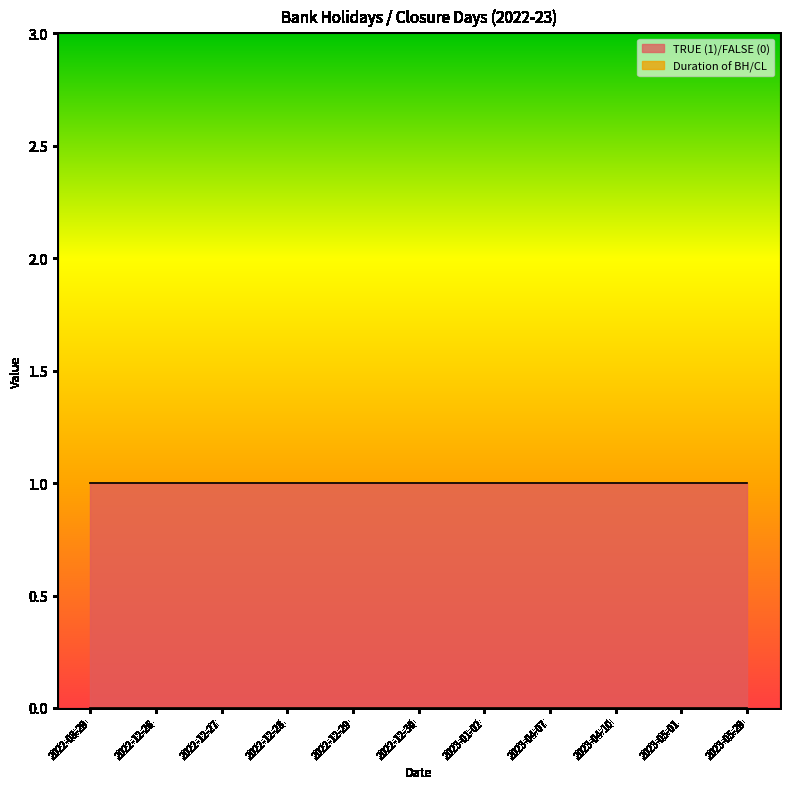

Which category has the lowest value in the TRUE (1)/FALSE (0) series?

2022-08-29